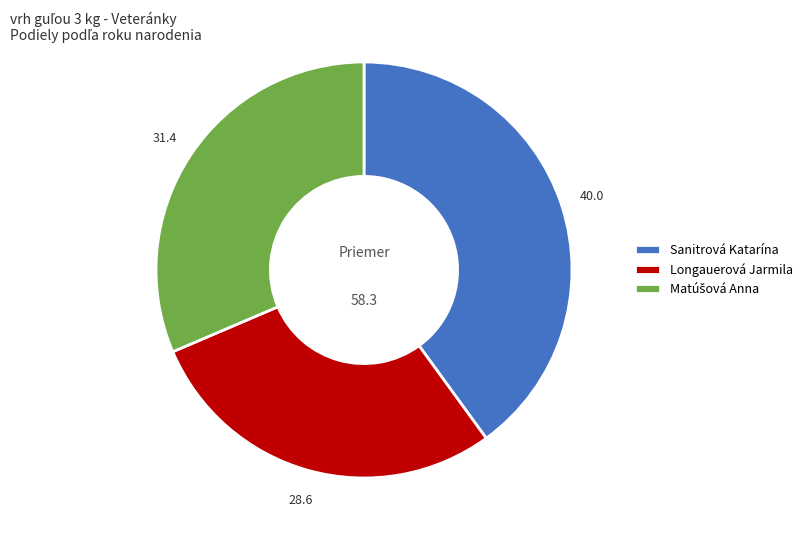

What is the ratio of the value at Longauerová Jarmila to the value at Sanitrová Katarína?

0.7